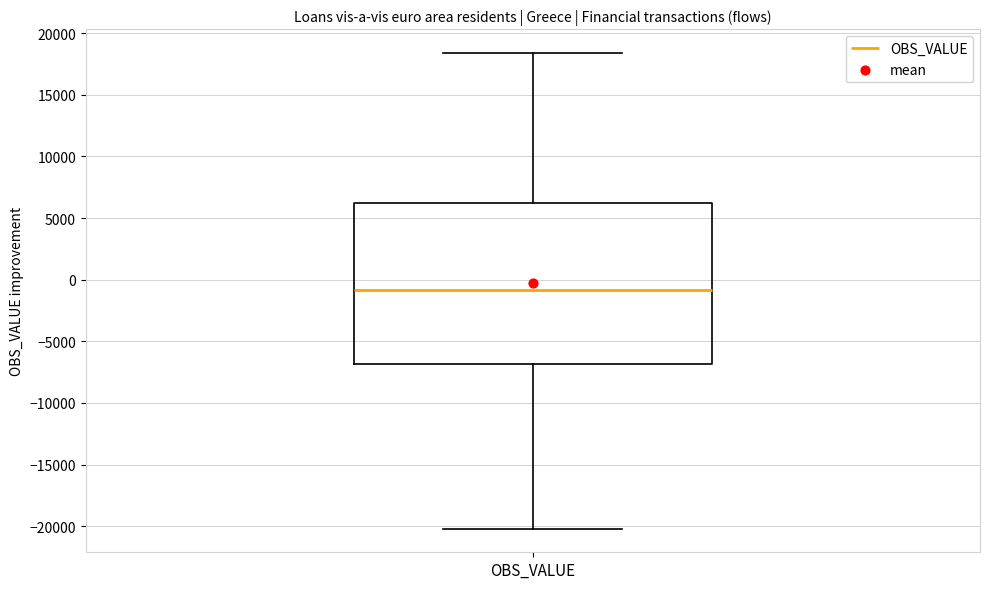

Transcribe this box plot: give where the median line is, the range the box spans, and where the two whiskers end, as read against the y-axis. The values are not printed on the chart, so give them approximately, as read against the axis.

median -1000, box -7000 to 6000, whiskers -20000 to 18500